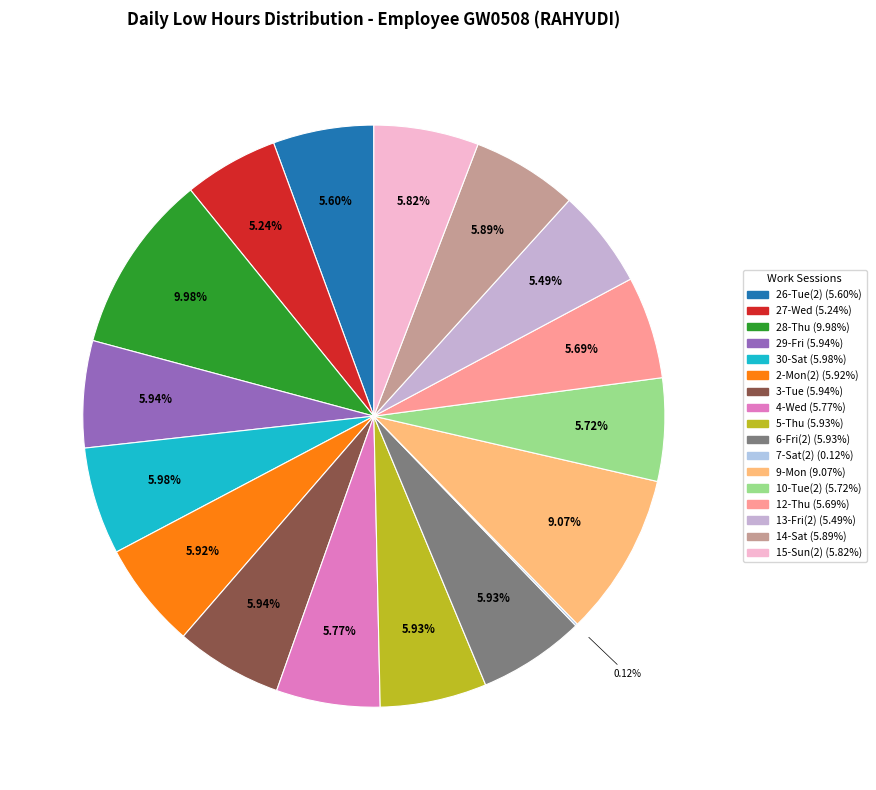

Which category has the biggest portion of the pie?

28-Thu